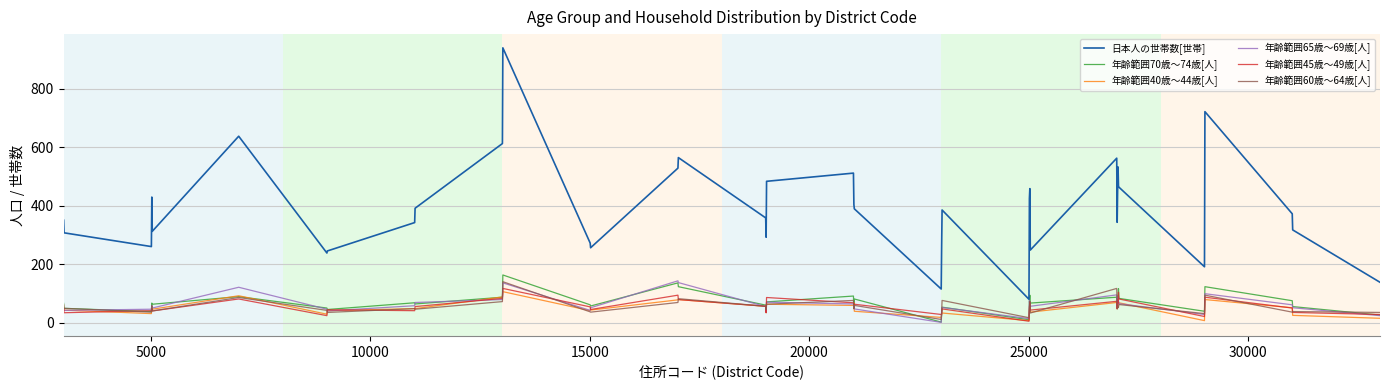

Which series has the widest spread of values?

日本人の世帯数[世帯]